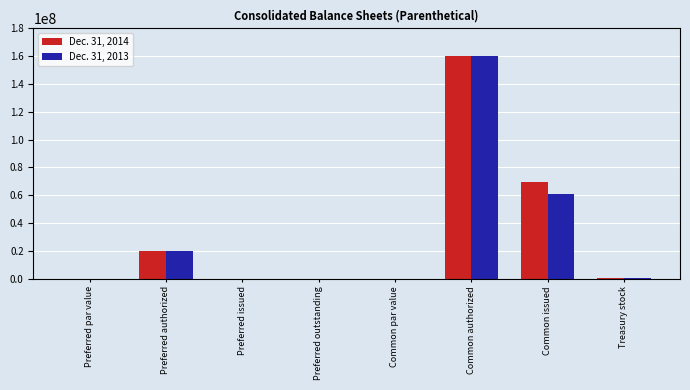

What is the maximum value for Dec. 31, 2013?

160000000.0